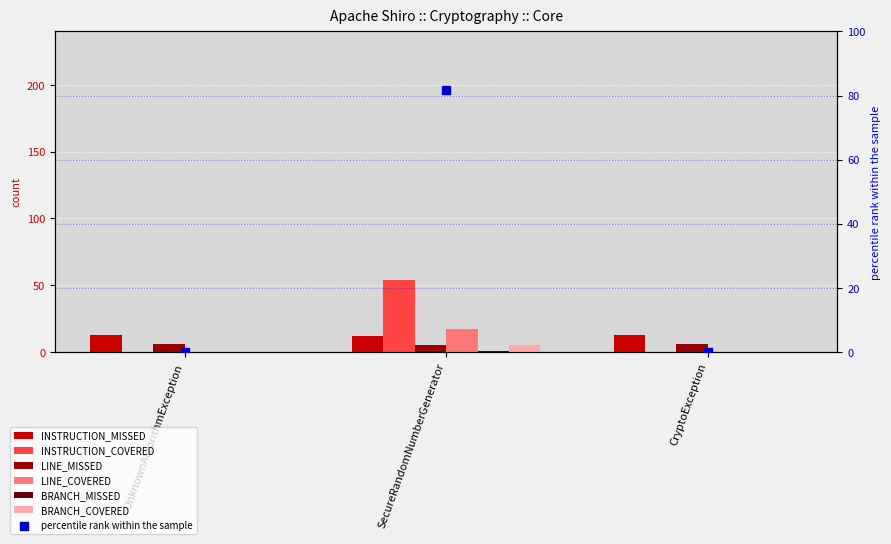

Which series reaches the minimum Y coordinate?

INSTRUCTION_COVERED